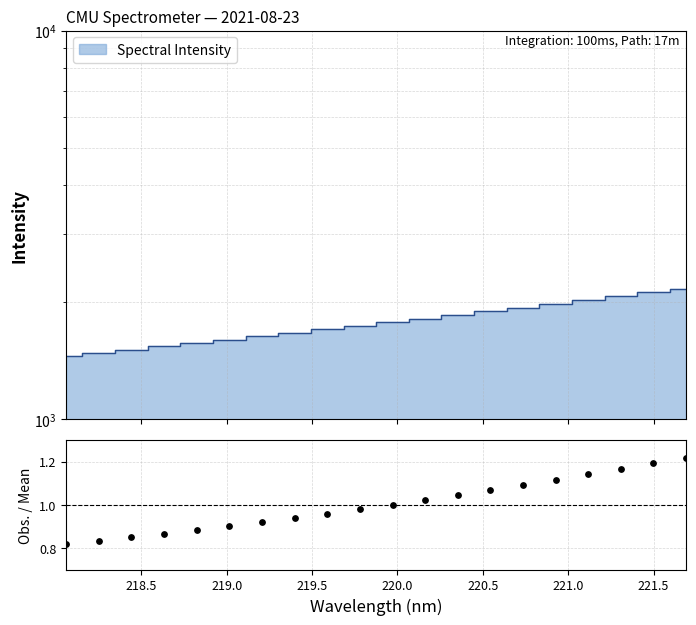

Which has a higher value, 218.5 or 221.0?

221.0